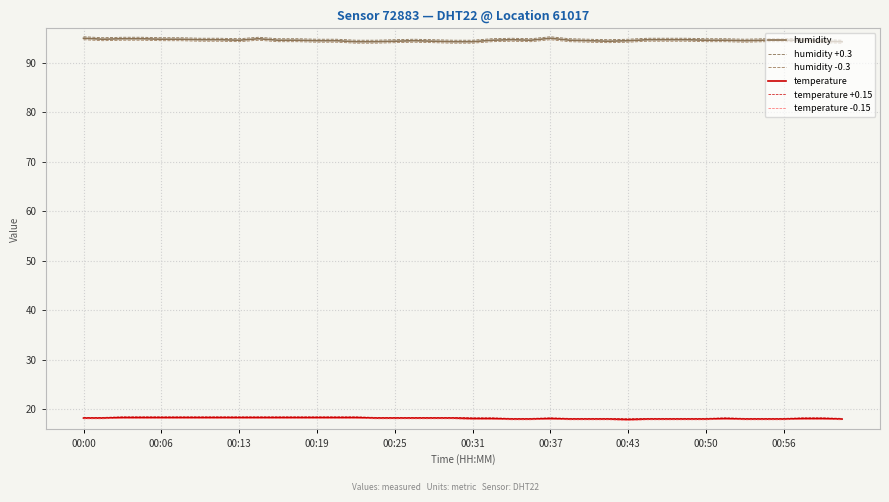

Is this an area chart (filled region under the line)?

No